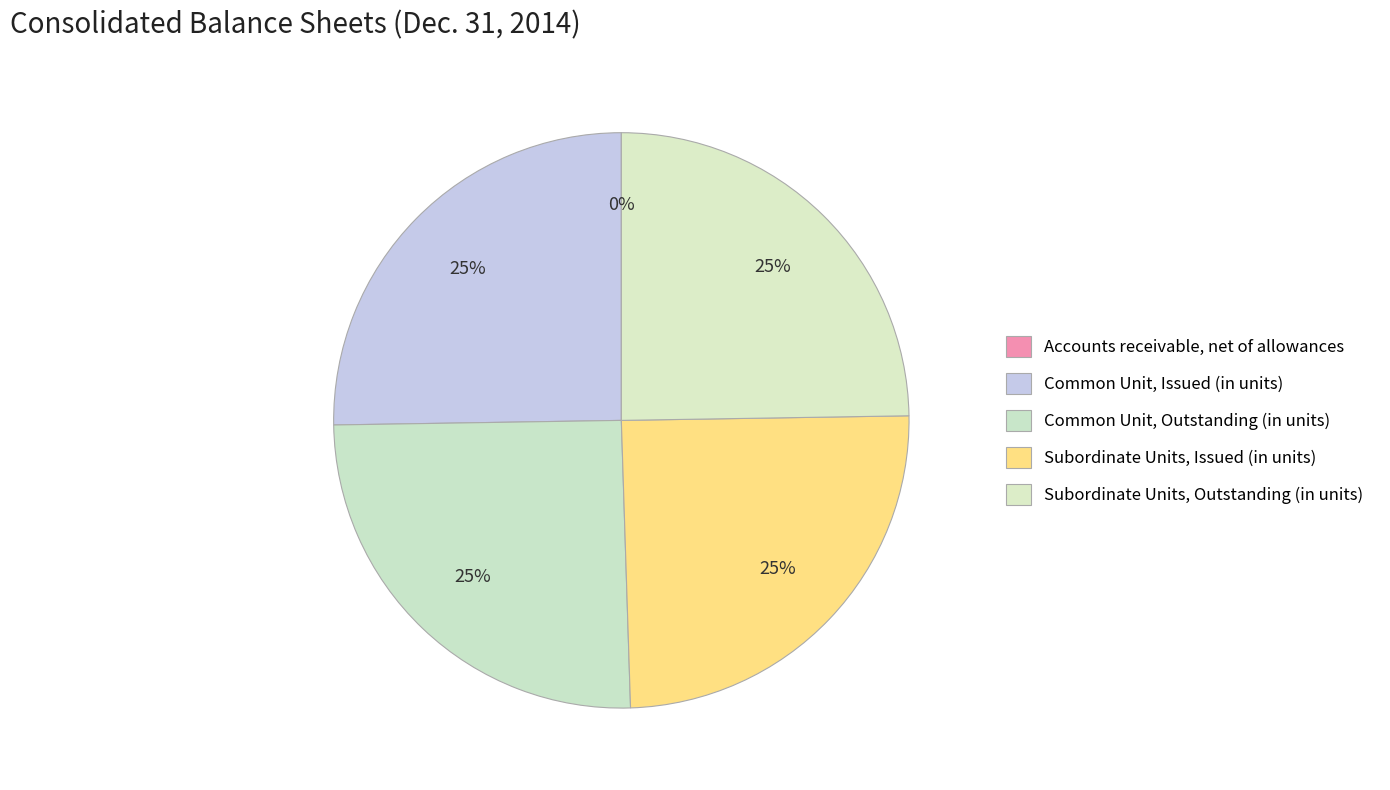

To the nearest percent, what is the difference between the largest and smallest slice percentages?

25%